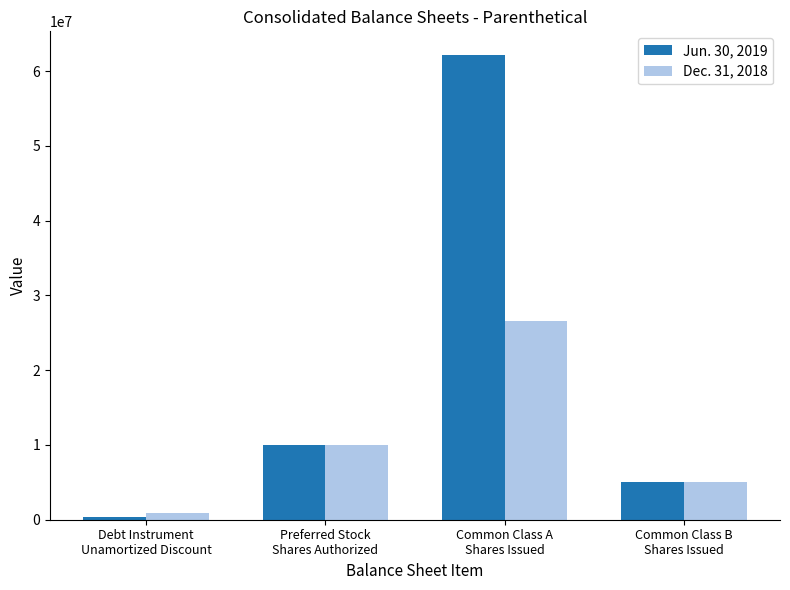

The value of Jun. 30, 2019 at Preferred Stock
Shares Authorized is 10000000. True or false?

True